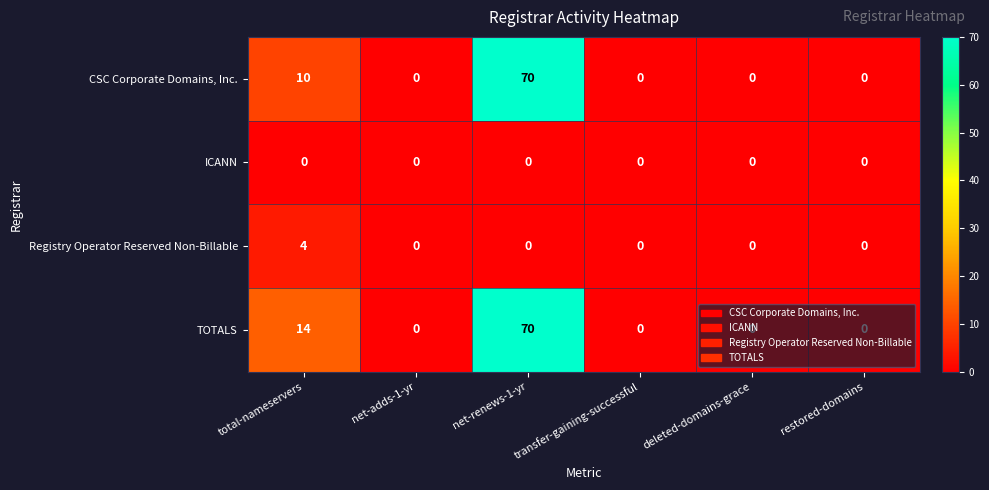

The value of TOTALS at restored-domains is 0. True or false?

True